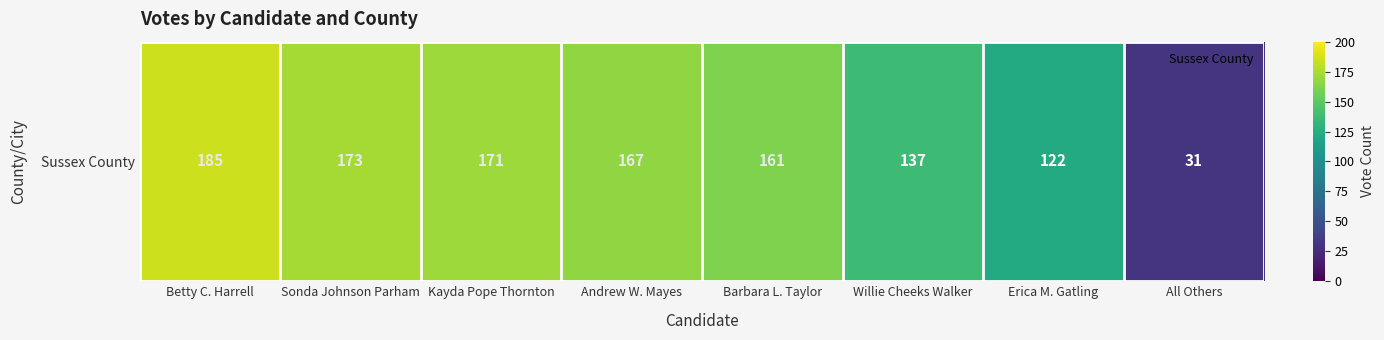

Is it true that the value at Barbara L. Taylor is 161?

True